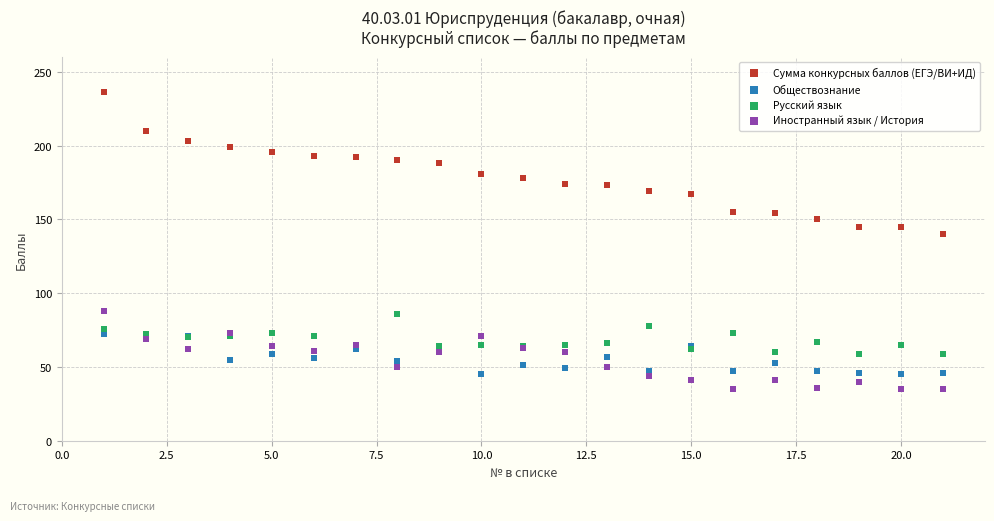

Across all series, what Y value is closest to 135?

140